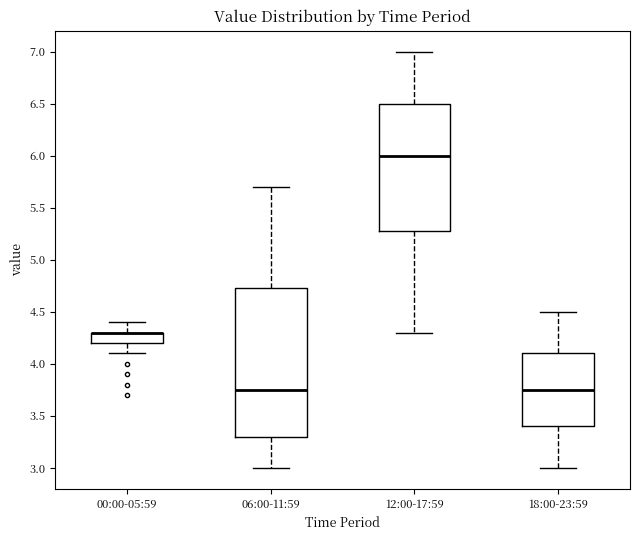

Reading left to right, read every box against the y-axis: the position of its median line, the range the box covers, and the ends of its whiskers. The values are not printed on the chart, so give them approximately, as read against the axis.

00:00-05:59: median 4.30 (drawn on the box's upper edge), box 4.20 to 4.30, whiskers 4.10 to 4.40
06:00-11:59: median 3.75, box 3.30 to 4.75, whiskers 3.00 to 5.70
12:00-17:59: median 6.00, box 5.30 to 6.50, whiskers 4.30 to 7.00
18:00-23:59: median 3.75, box 3.40 to 4.10, whiskers 3.00 to 4.50